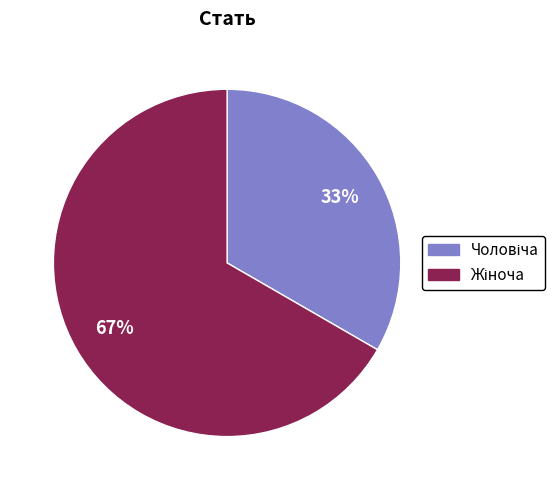

To the nearest percent, what is the average slice percentage?

50%